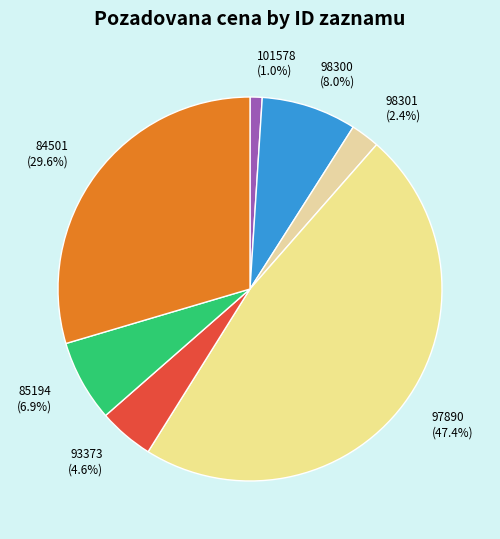

How many segments does this pie chart have?

7